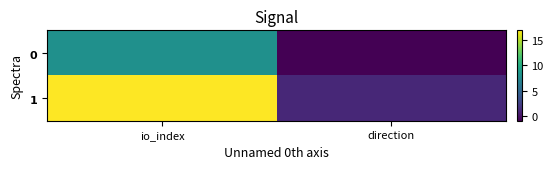

What value does the $\bf{1}$ series have at io_index, to the nearest 5?

15